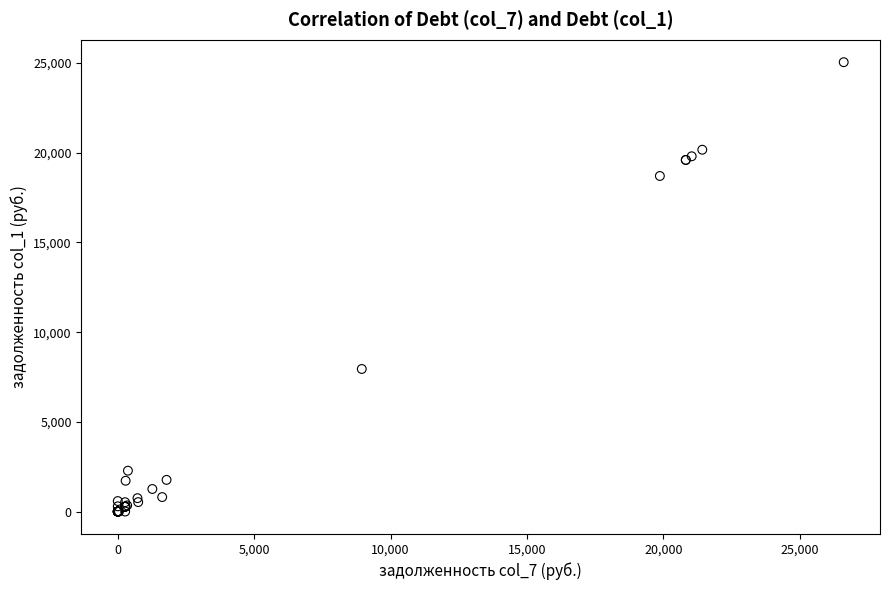

What Y value in the scatter plot is closest to 12525?

7947.6